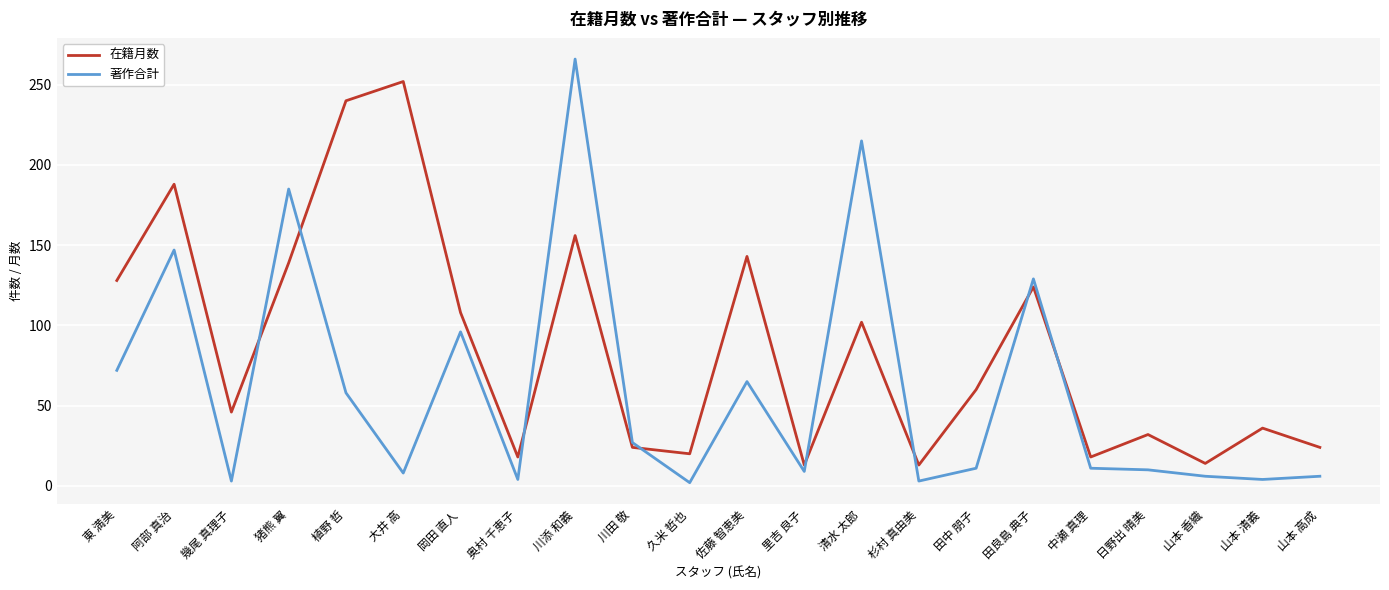

Between which two adjacent categories do 在籍月数 and 著作合計 first intersect?

幾尾 真理子 and 猪熊 翼